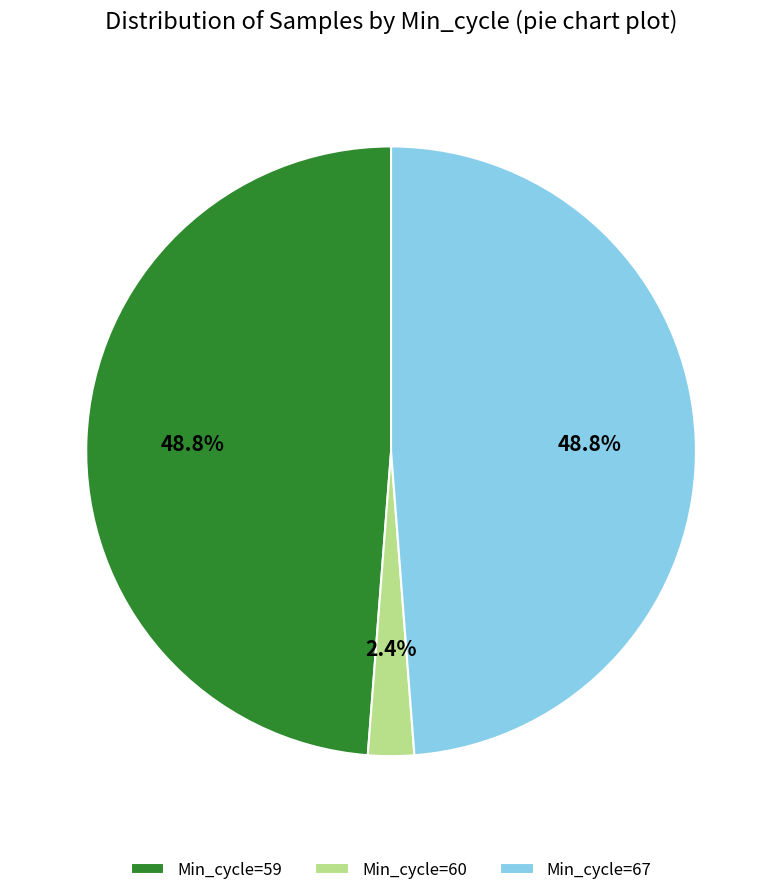

Is there any slice that represents more than half of the pie?

No